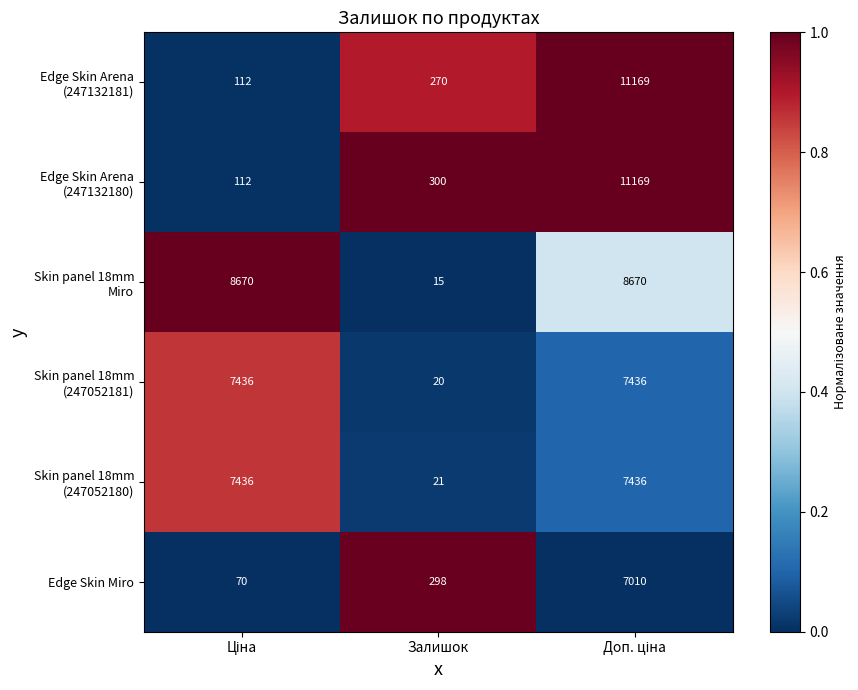

Read the Edge Skin Miro value at Залишок.

298